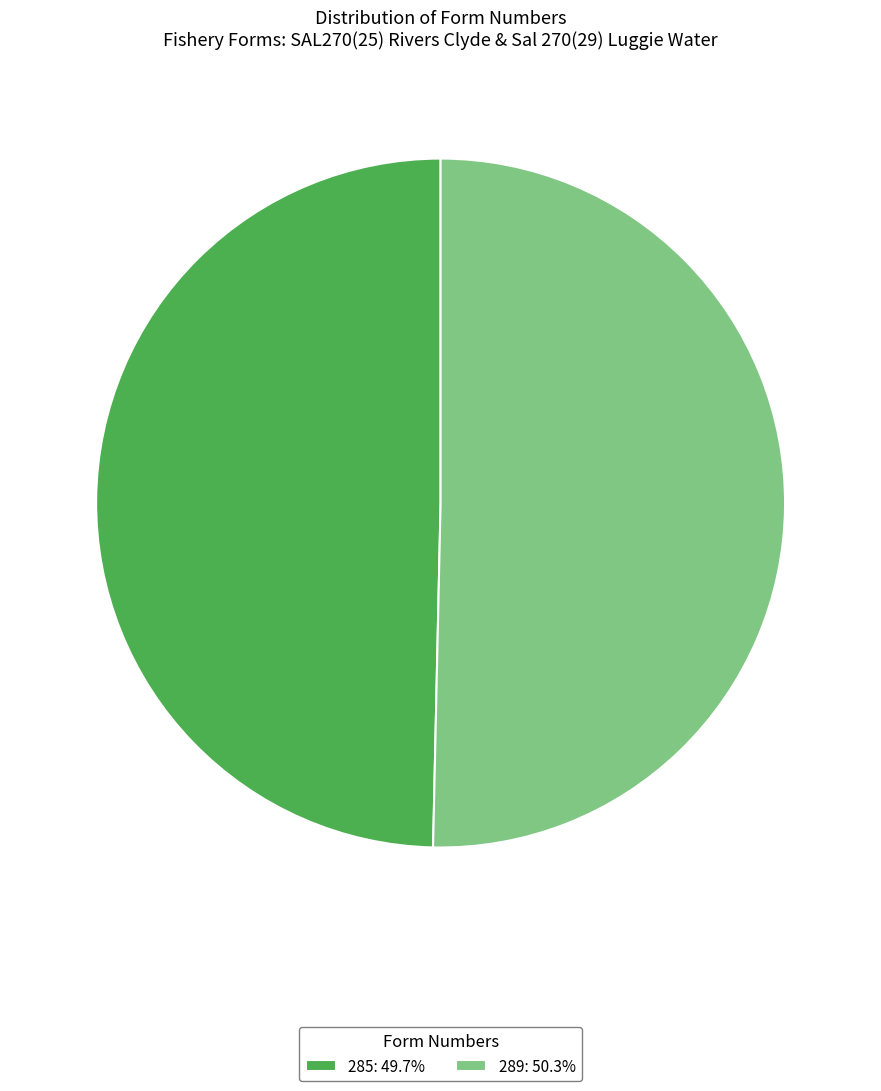

Approximately how many times larger is the value at 289: 50.3% compared to 285: 49.7%?

1.0